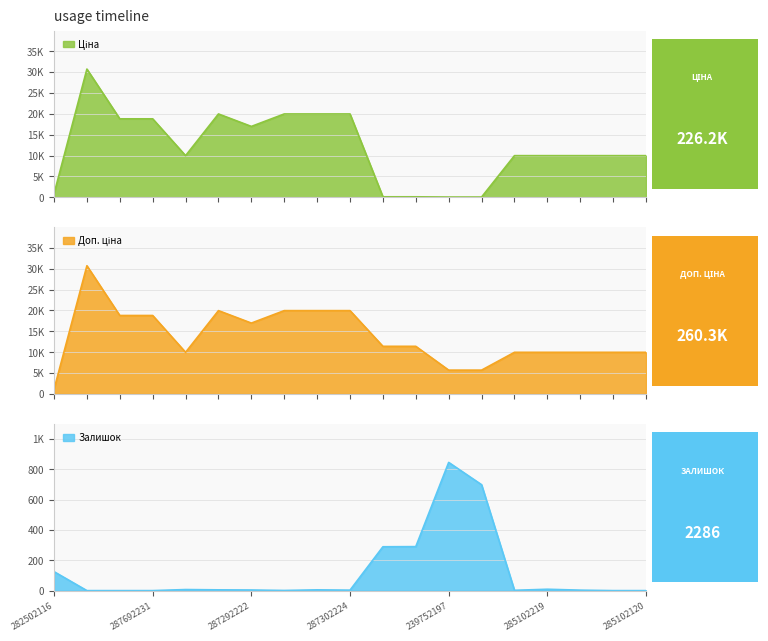

What is the difference between the Ціна values at 287302225 and 285101569?

9989.2